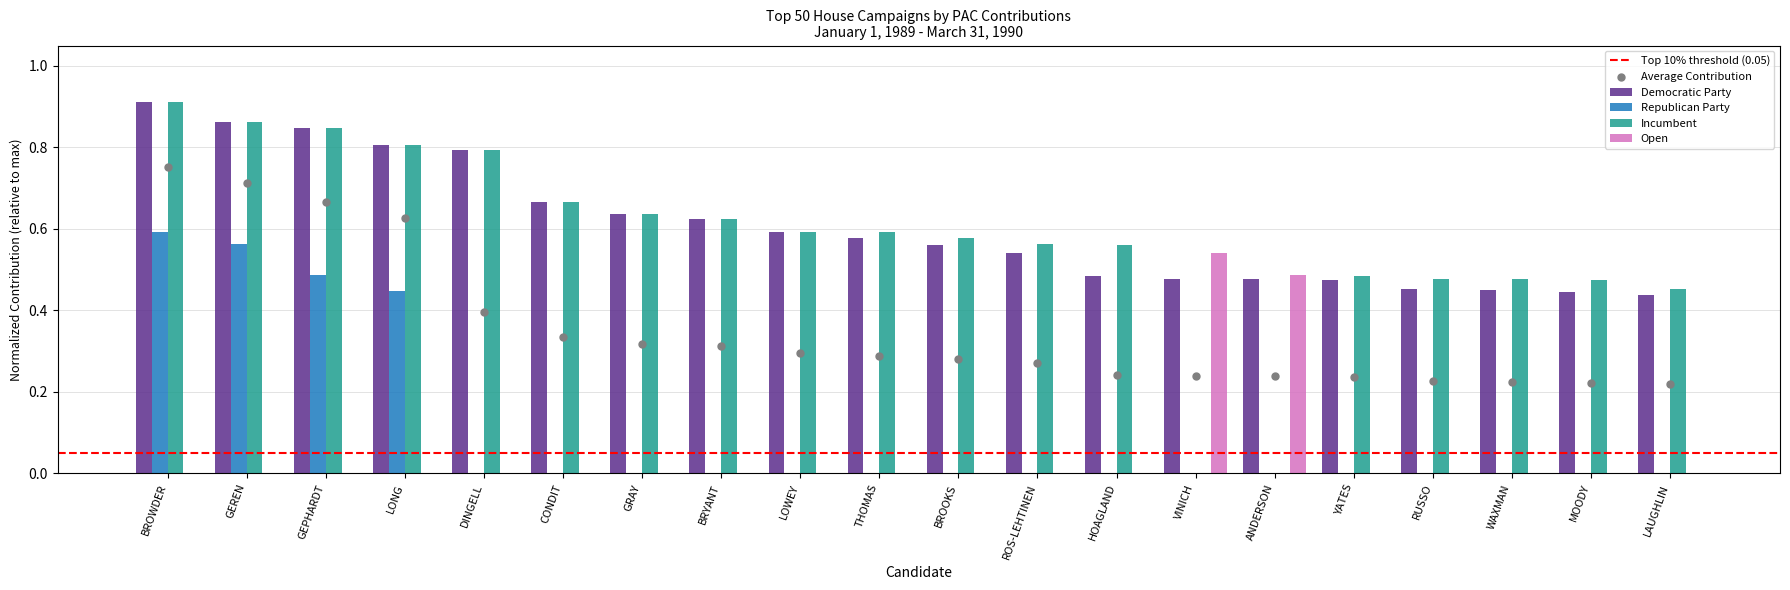

Which series has the widest spread of Y values?

Incumbent